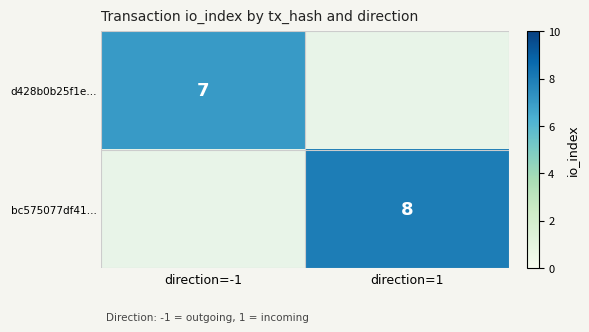

Which label corresponds to the smallest value in the chart?

direction=1